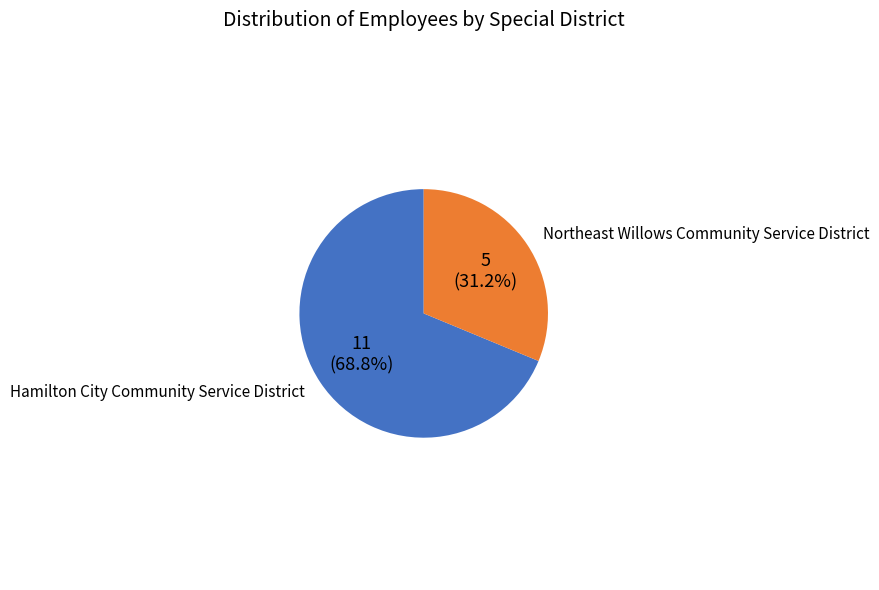

Is there a majority slice in this chart?

Yes